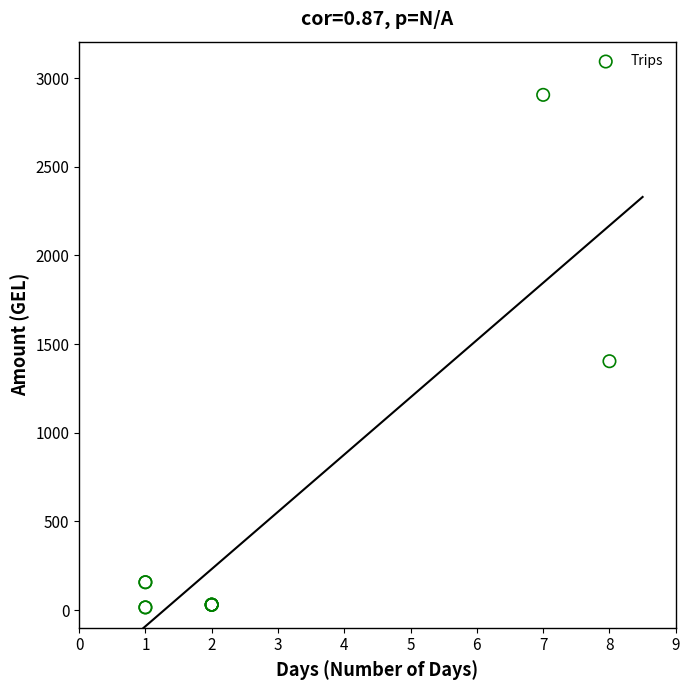

What Y value in the scatter plot is closest to 1460?

1403.5